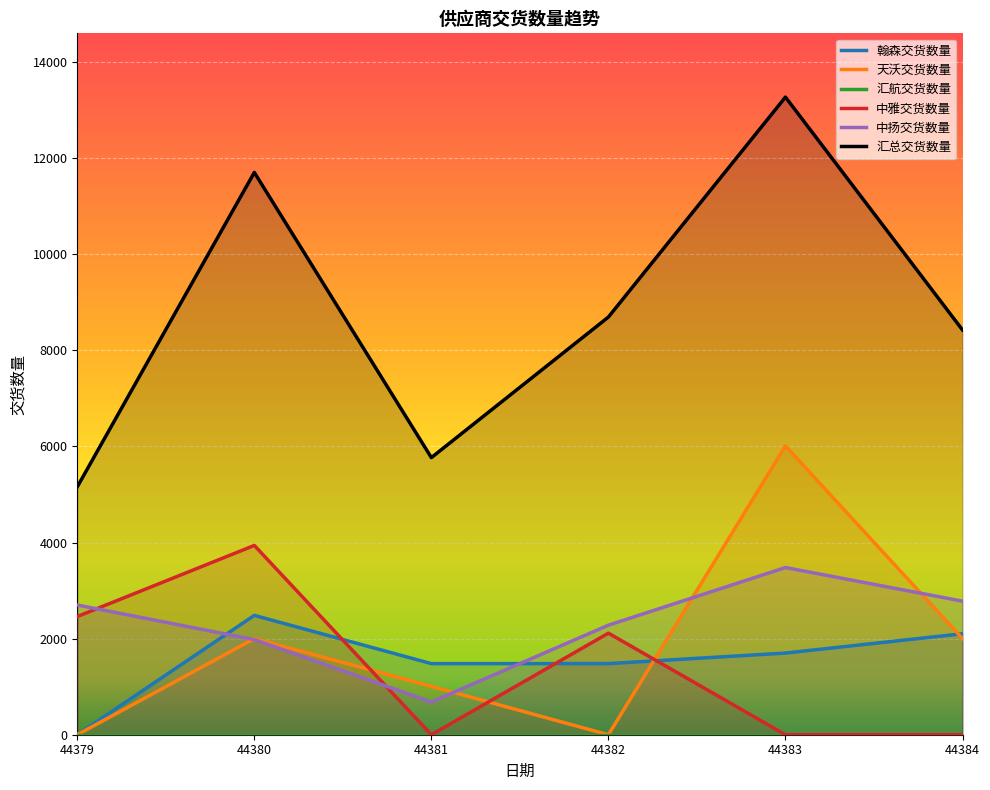

What is the difference between the second highest and second lowest values in the 翰森交货数量 series?

622